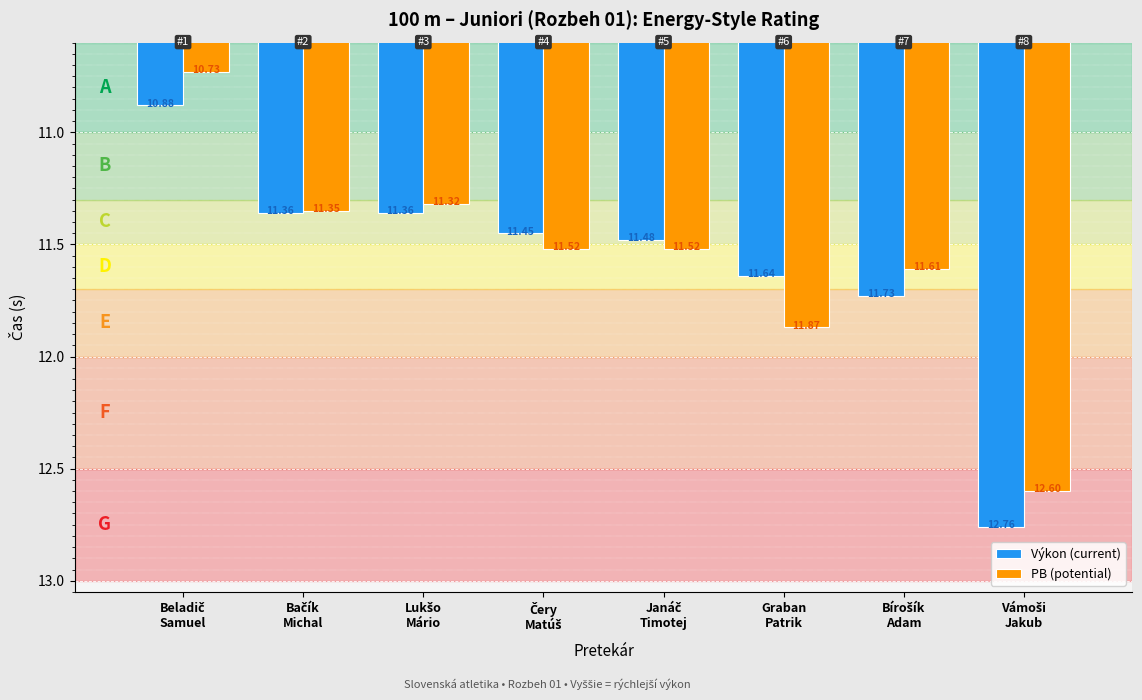

What is the sum of all PB (potential) values?

92.5